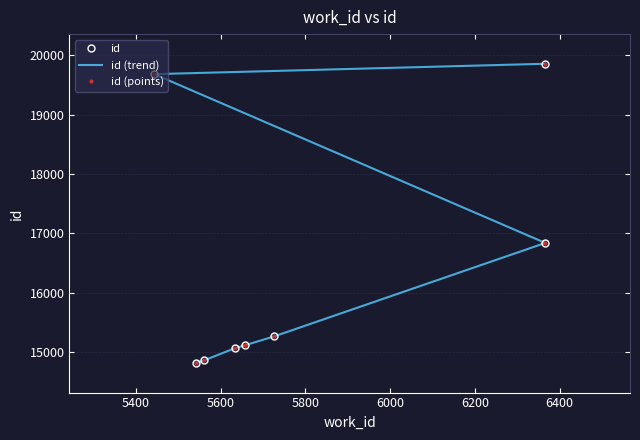

Reading left to right, list all the values displayed in this chart.

id: 14815	14856	15064	15114	15262	16838	19684	19859
id (trend): 14815	14856	15064	15114	15262	16838	19684	19859
id (points): 14815	14856	15064	15114	15262	16838	19684	19859